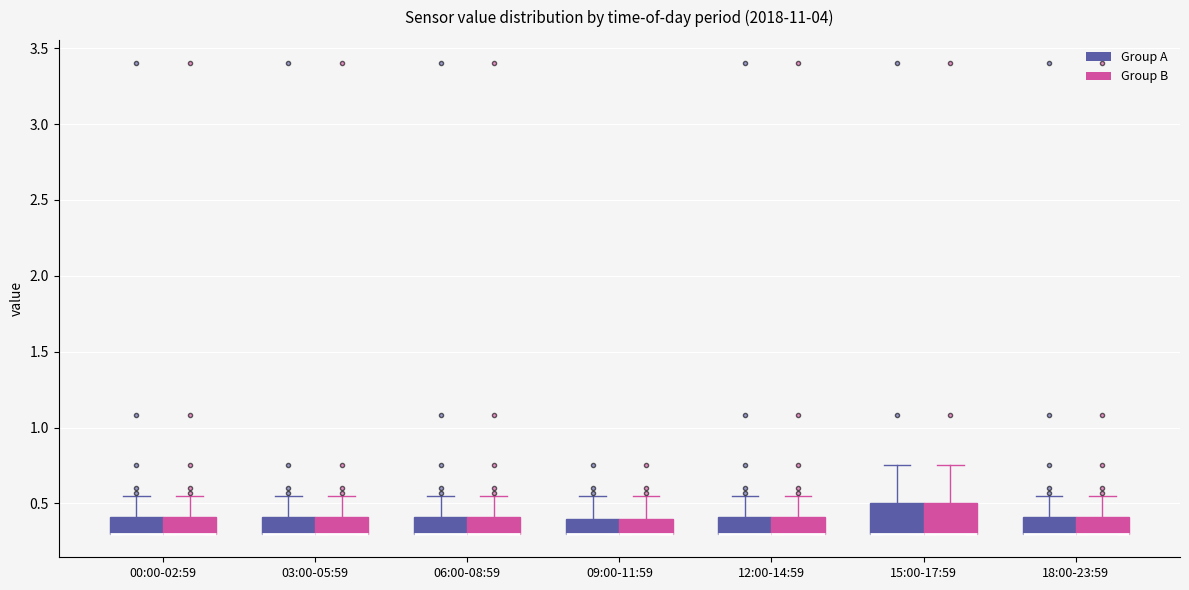

Reading left to right, transcribe this box plot: for each box, give where its median line is, the range the box spans, and where its two whiskers end, as read against the y-axis. The values are not printed on the chart, so give them approximately, as read against the axis.

00:00-02:59 (Group A): median 0.30 (drawn on the box's lower edge), box 0.30 to 0.40, whiskers 0.30 to 0.55
00:00-02:59 (Group B): median 0.30 (drawn on the box's lower edge), box 0.30 to 0.40, whiskers 0.30 to 0.55
03:00-05:59 (Group A): median 0.30 (drawn on the box's lower edge), box 0.30 to 0.40, whiskers 0.30 to 0.55
03:00-05:59 (Group B): median 0.30 (drawn on the box's lower edge), box 0.30 to 0.40, whiskers 0.30 to 0.55
06:00-08:59 (Group A): median 0.30 (drawn on the box's lower edge), box 0.30 to 0.40, whiskers 0.30 to 0.55
06:00-08:59 (Group B): median 0.30 (drawn on the box's lower edge), box 0.30 to 0.40, whiskers 0.30 to 0.55
09:00-11:59 (Group A): median 0.30 (drawn on the box's lower edge), box 0.30 to 0.40, whiskers 0.30 to 0.55
09:00-11:59 (Group B): median 0.30 (drawn on the box's lower edge), box 0.30 to 0.40, whiskers 0.30 to 0.55
12:00-14:59 (Group A): median 0.30 (drawn on the box's lower edge), box 0.30 to 0.40, whiskers 0.30 to 0.55
12:00-14:59 (Group B): median 0.30 (drawn on the box's lower edge), box 0.30 to 0.40, whiskers 0.30 to 0.55
15:00-17:59 (Group A): median 0.30 (drawn on the box's lower edge), box 0.30 to 0.50, whiskers 0.30 to 0.75
15:00-17:59 (Group B): median 0.30 (drawn on the box's lower edge), box 0.30 to 0.50, whiskers 0.30 to 0.75
18:00-23:59 (Group A): median 0.30 (drawn on the box's lower edge), box 0.30 to 0.40, whiskers 0.30 to 0.55
18:00-23:59 (Group B): median 0.30 (drawn on the box's lower edge), box 0.30 to 0.40, whiskers 0.30 to 0.55